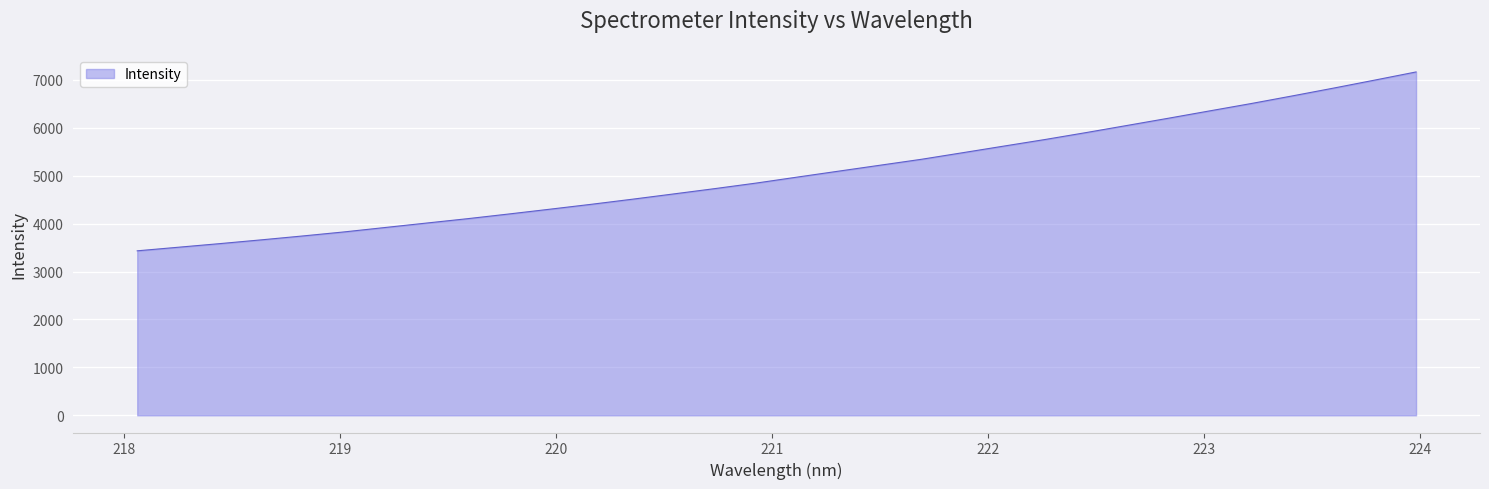

What is the maximum value shown in the chart?

7164.9